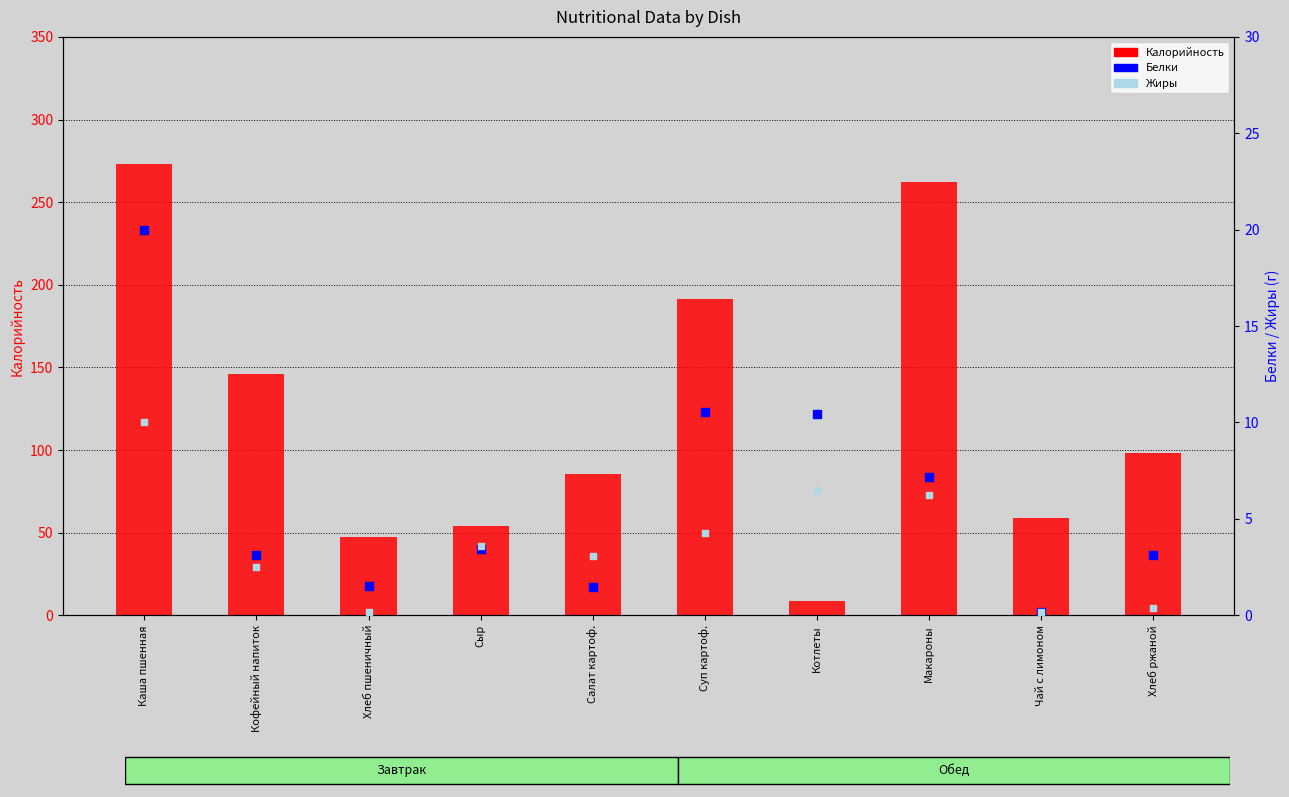

At how many categories does at least one series exceed 57?

7